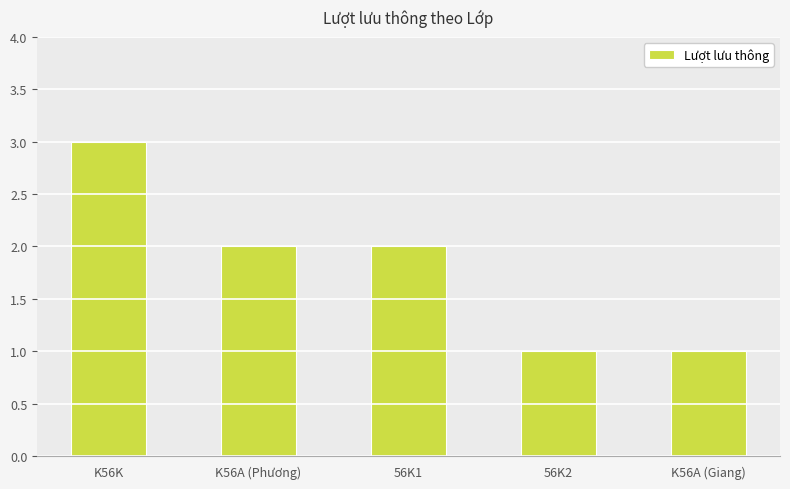

What is the ratio of the value at K56K to the value at K56A (Phương)?

1.5